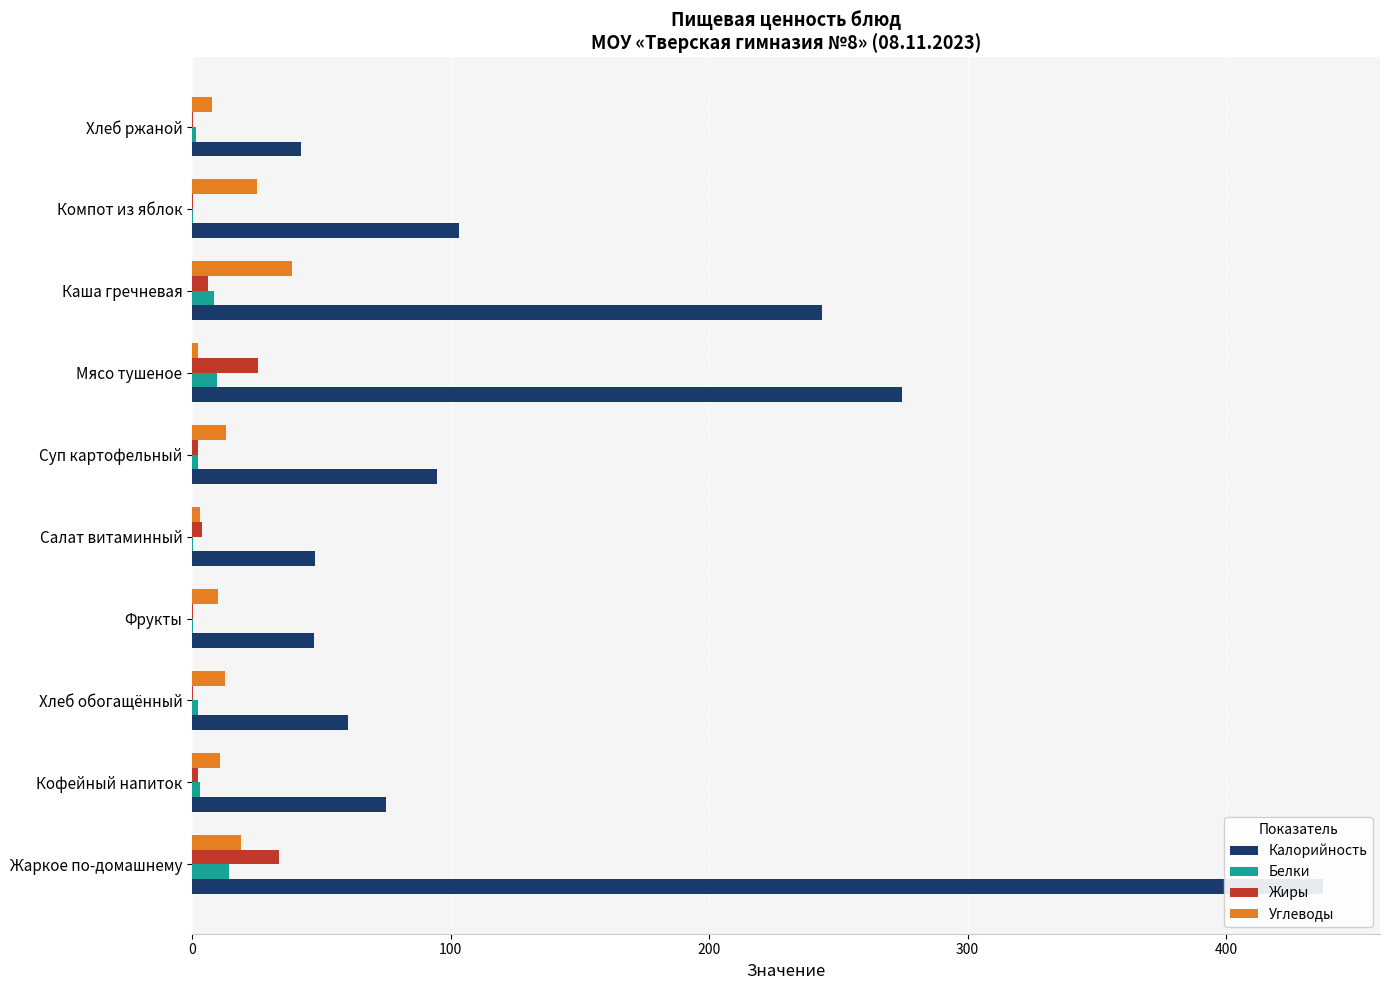

Reading right to left, list all the values displayed in this chart.

Калорийность: 42.0	103.1	243.8	274.5	94.6	47.6	47.0	60.3	74.9	437.7
Белки: 1.4	0.1	8.6	9.5	2.1	0.5	0.4	2.3	2.9	14.1
Жиры: 0.5	0.1	6.1	25.4	2.3	3.7	0.4	0.1	2.4	33.7
Углеводы: 7.8	25.1	38.6	2.3	13.1	3.1	9.8	12.7	10.8	18.9